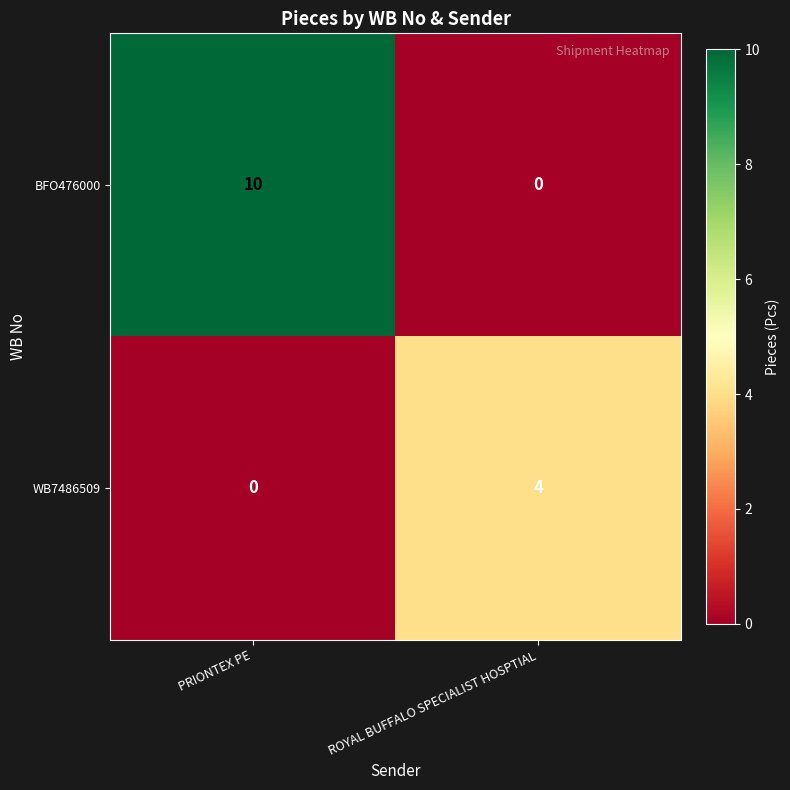

Reading right to left, list all the values displayed in this chart.

BFO476000: ROYAL BUFFALO SPECIALIST HOSPTIAL=0	PRIONTEX PE=10
WB7486509: ROYAL BUFFALO SPECIALIST HOSPTIAL=4	PRIONTEX PE=0